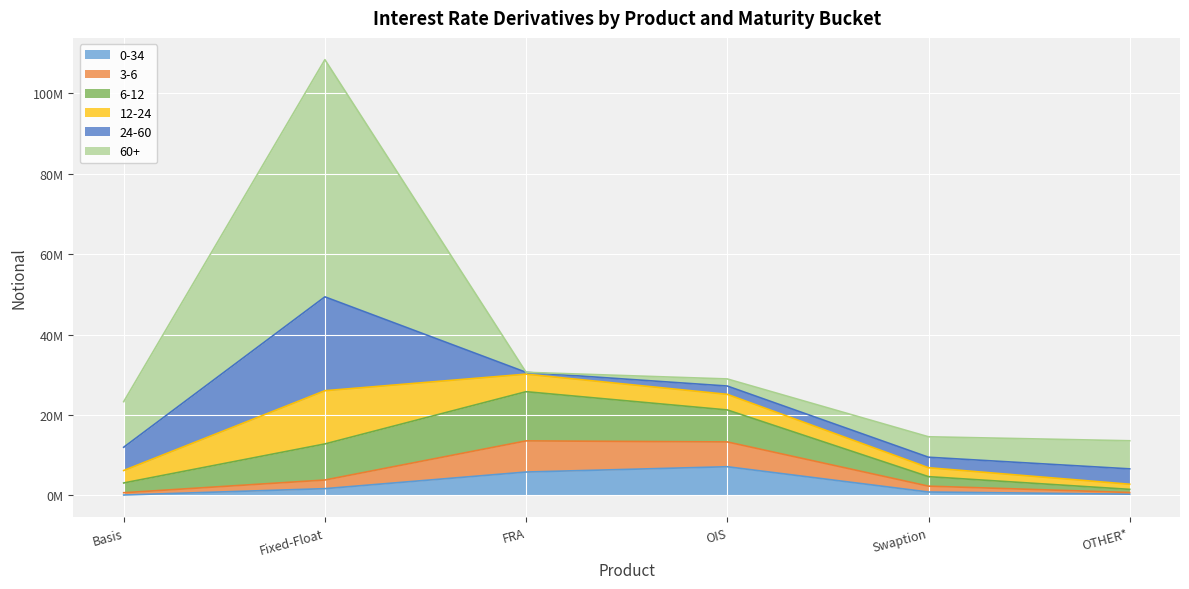

What position from the right is FRA?

4